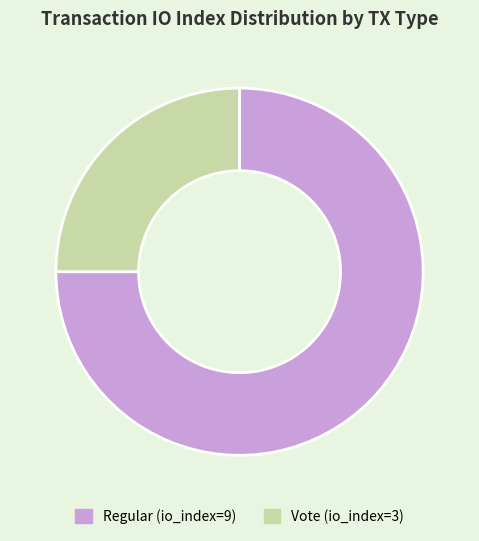

Is there a majority slice in this chart?

Yes